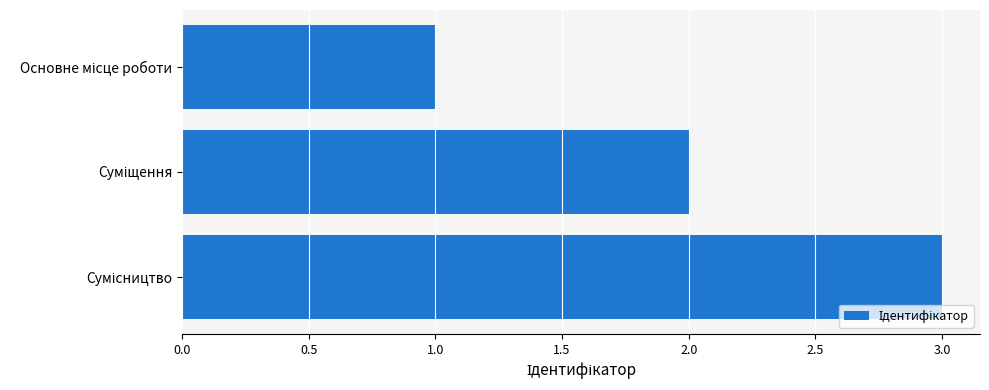

What is the maximum value shown in the chart?

3